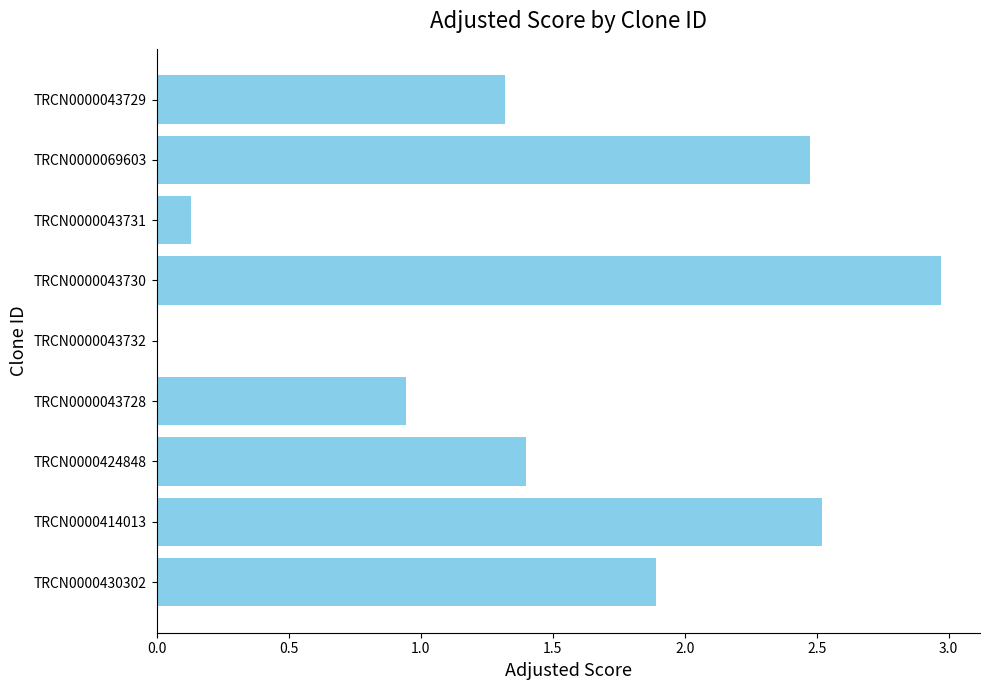

How many values exceed 1?

6